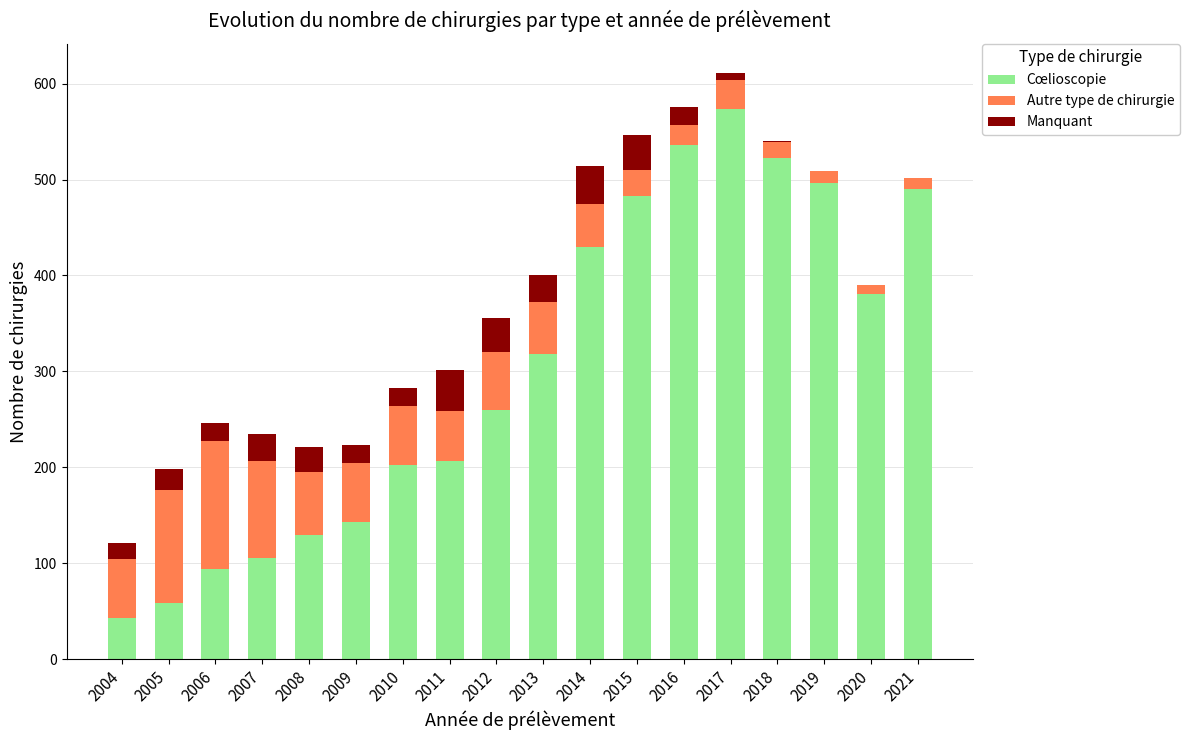

What is the maximum value for Cœlioscopie?

574